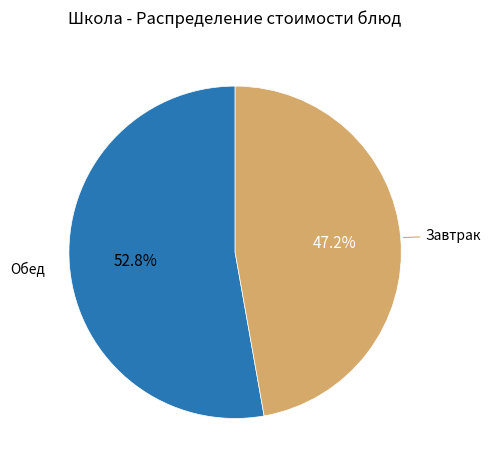

Is there a majority slice in this chart?

Yes